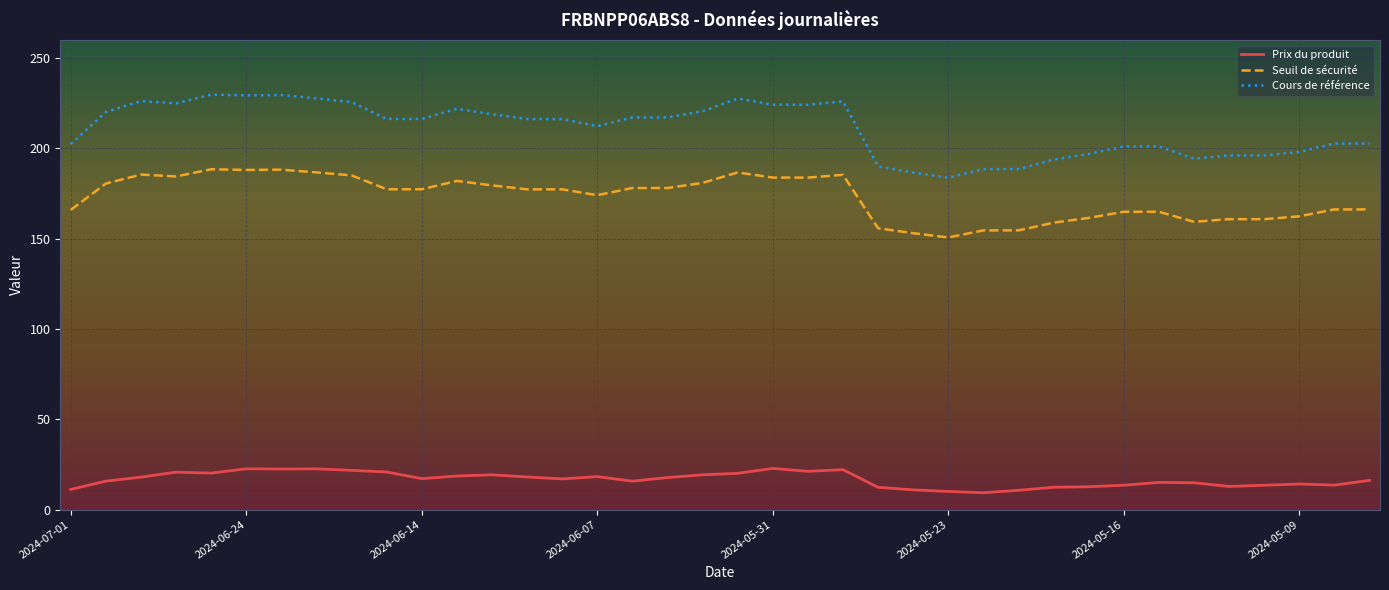

Rank the series by their maximum value, from lowest to highest.

Prix du produit, Seuil de sécurité, Cours de référence